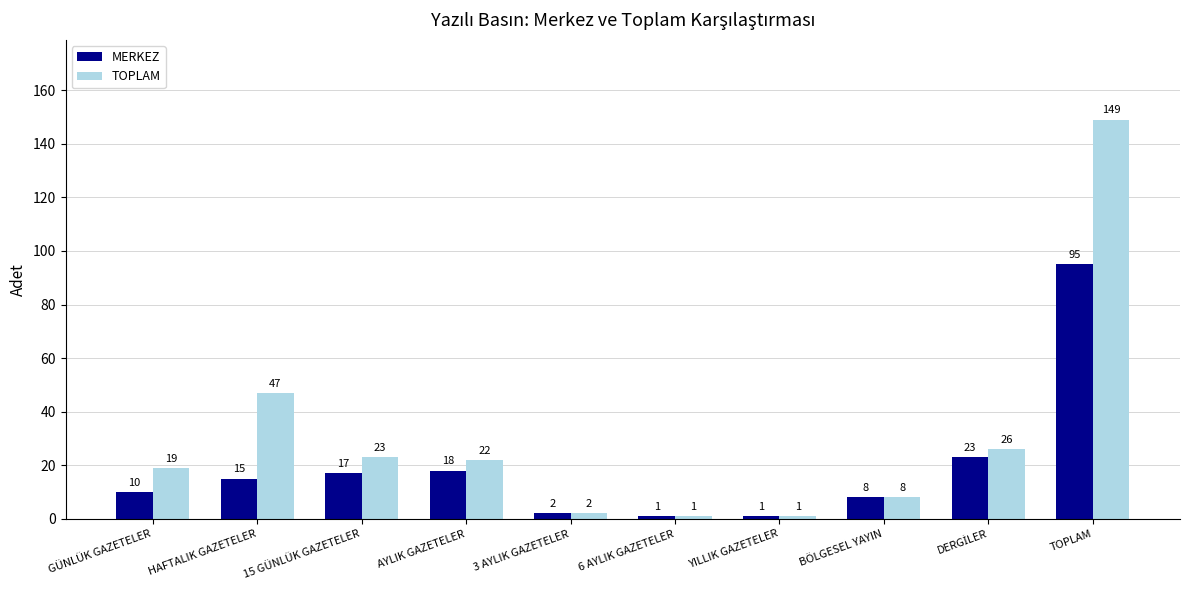

How many series are shown in this chart?

2